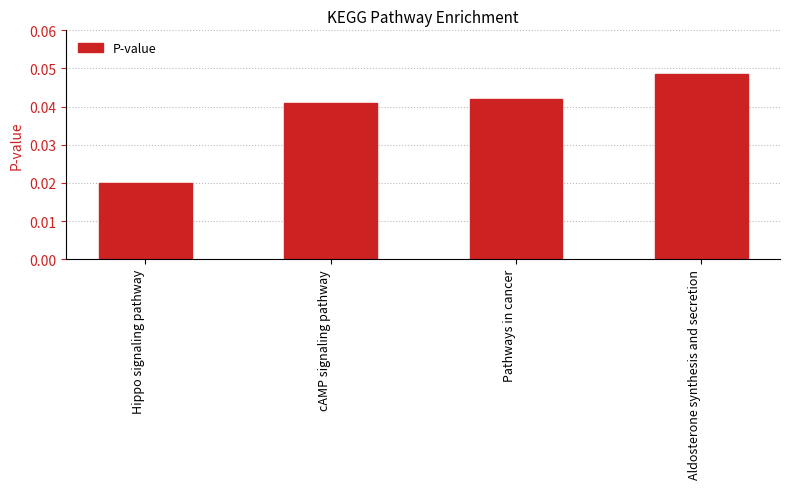

True or false: the data shows 0.1 at Aldosterone synthesis and secretion.

False